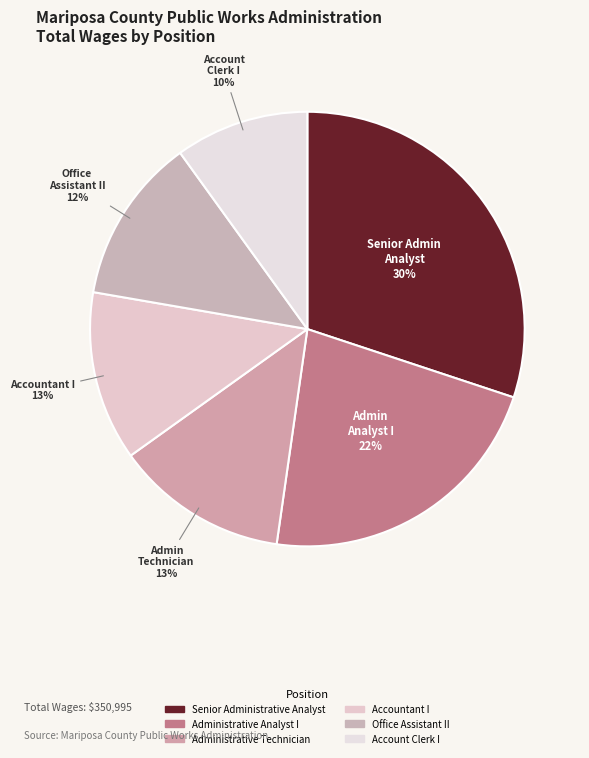

What is the smallest slice in the pie chart?

Account Clerk I